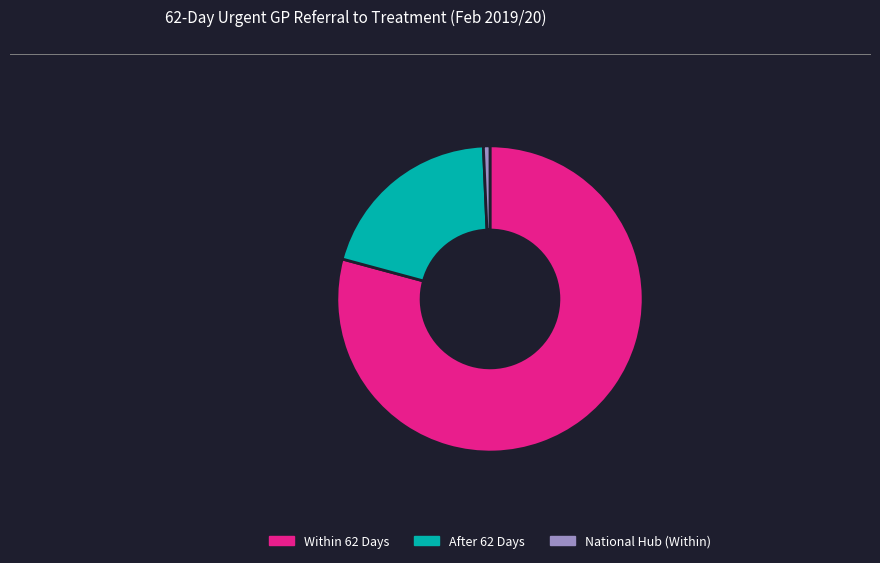

Which slice represents more than half of the pie?

Within 62 Days